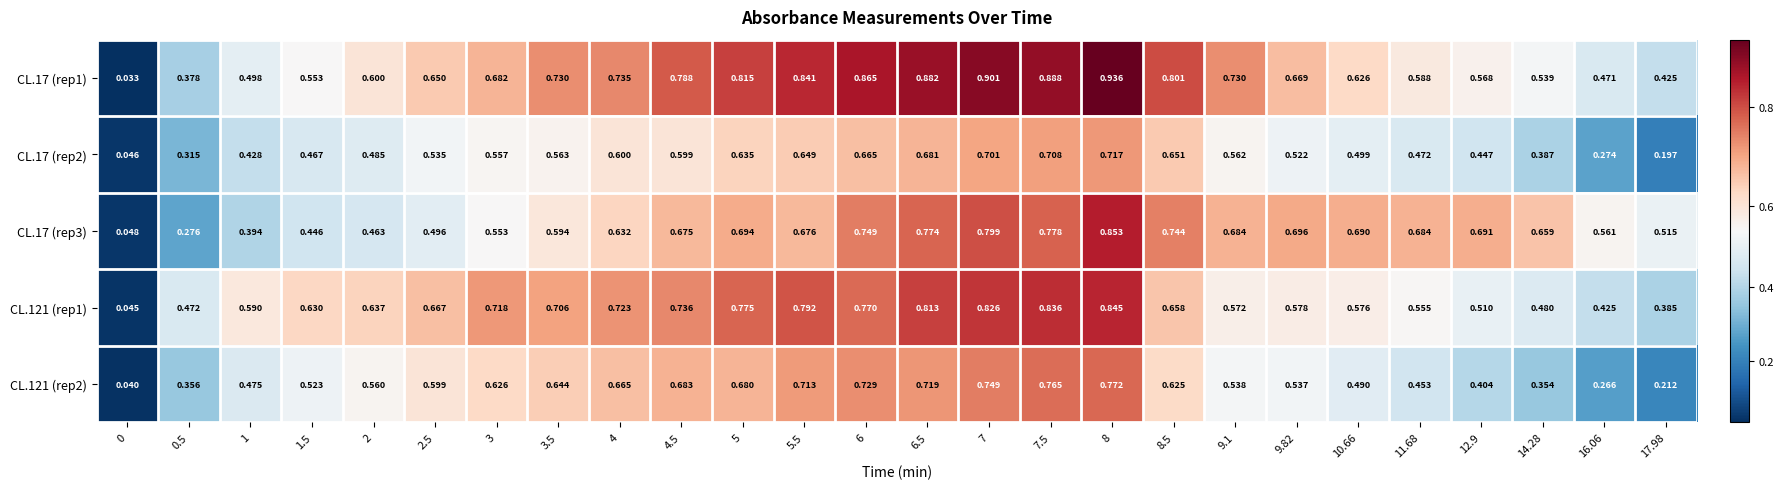

Is the value of CL.17 (rep3) at 7.5 greater than the value of CL.121 (rep1) at 0?

Yes